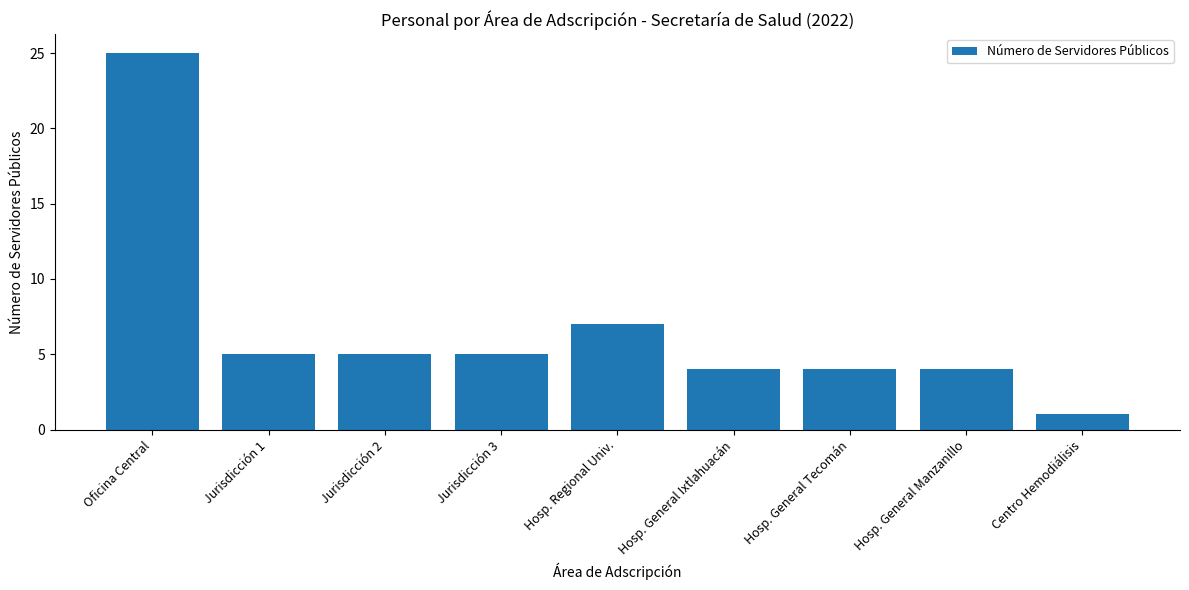

What is the sum of all values?

60